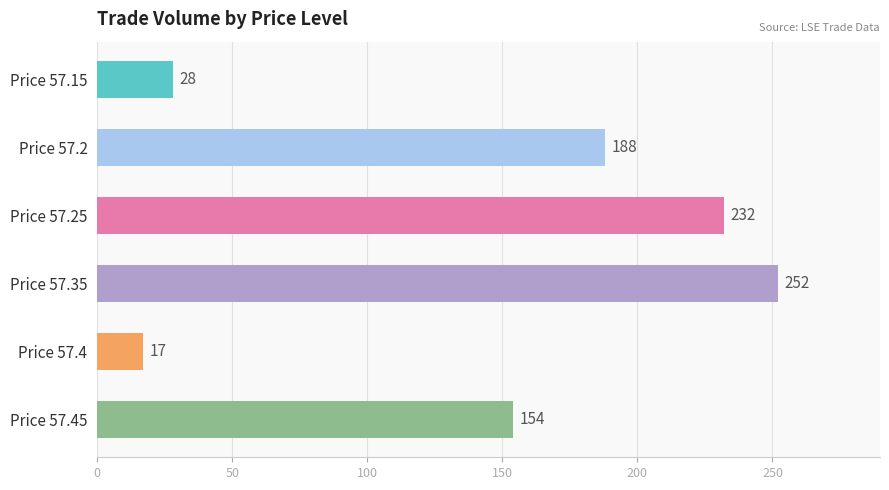

Are the bars grouped side by side (vs. stacked)?

No